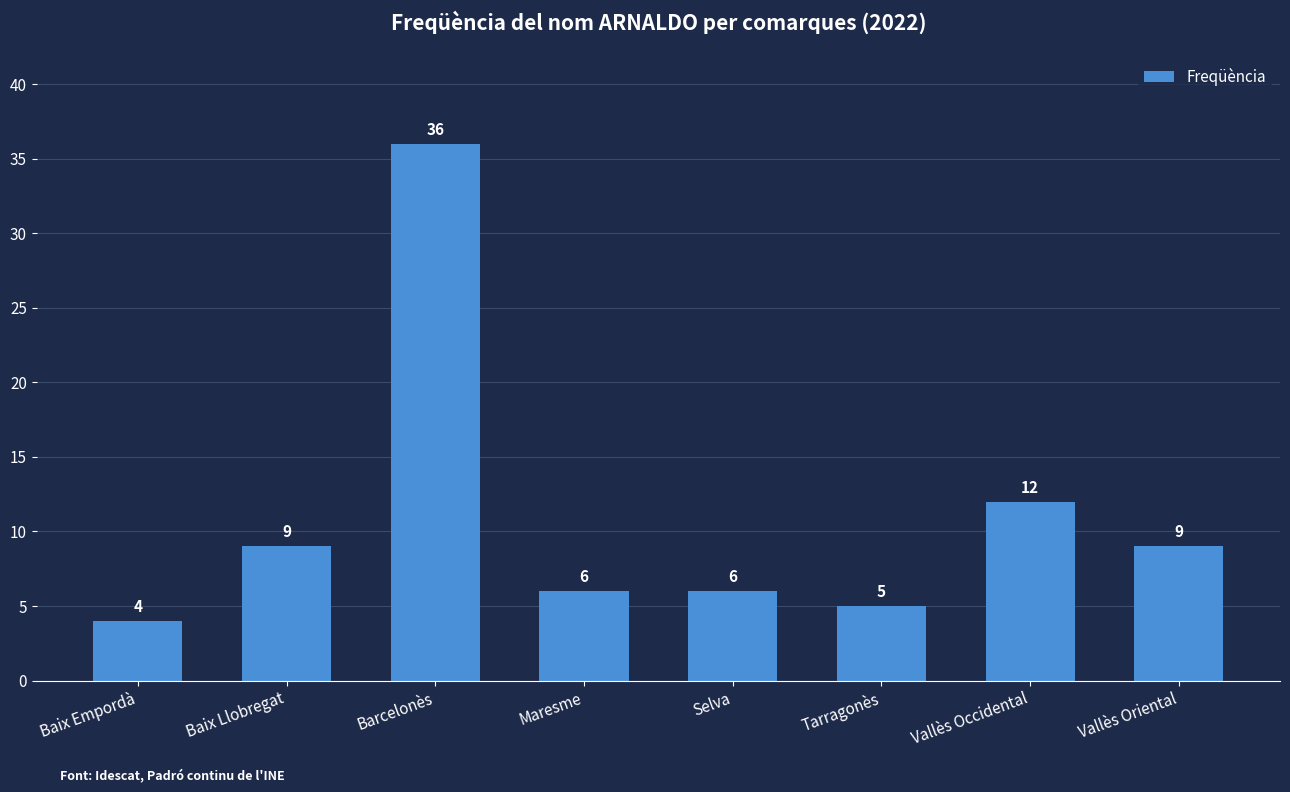

What position from the right is Selva?

4